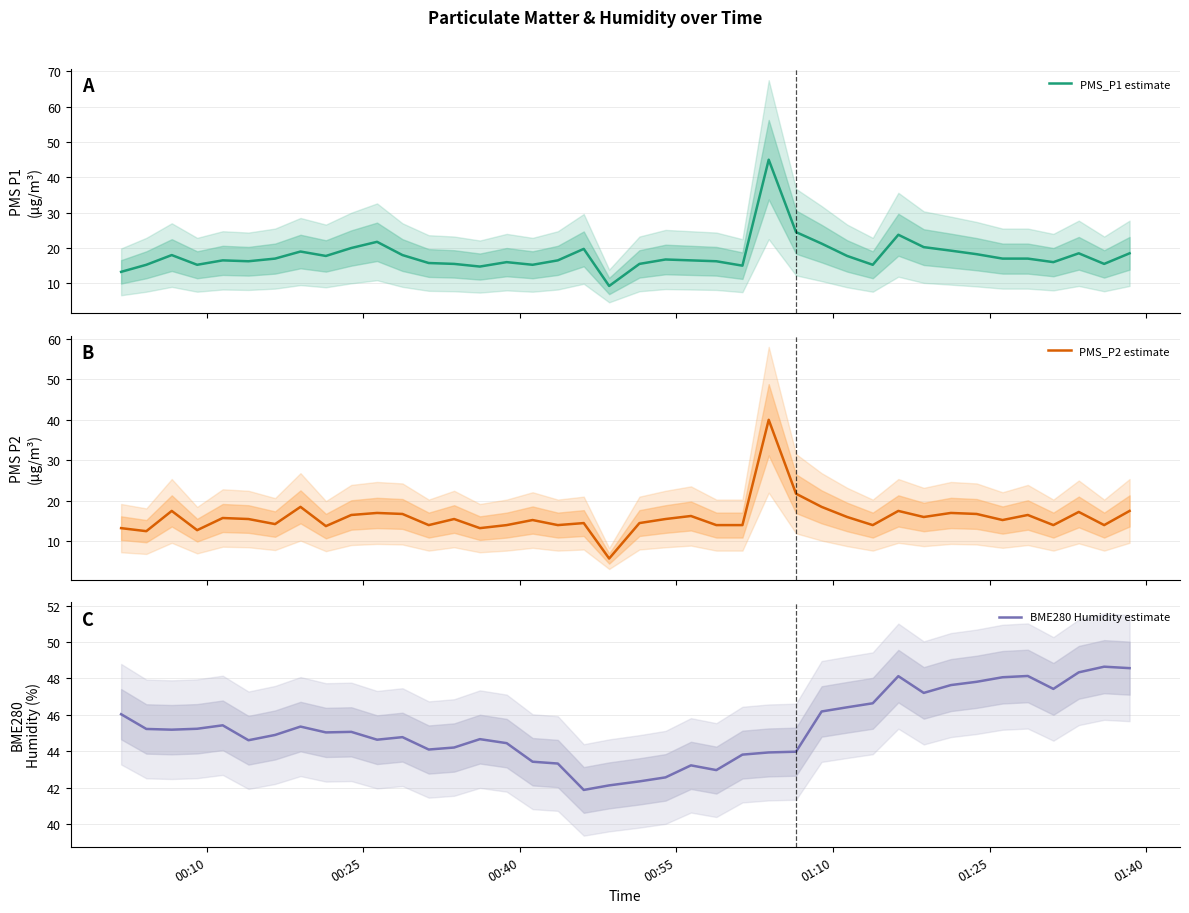

How many data points does each series have?

40